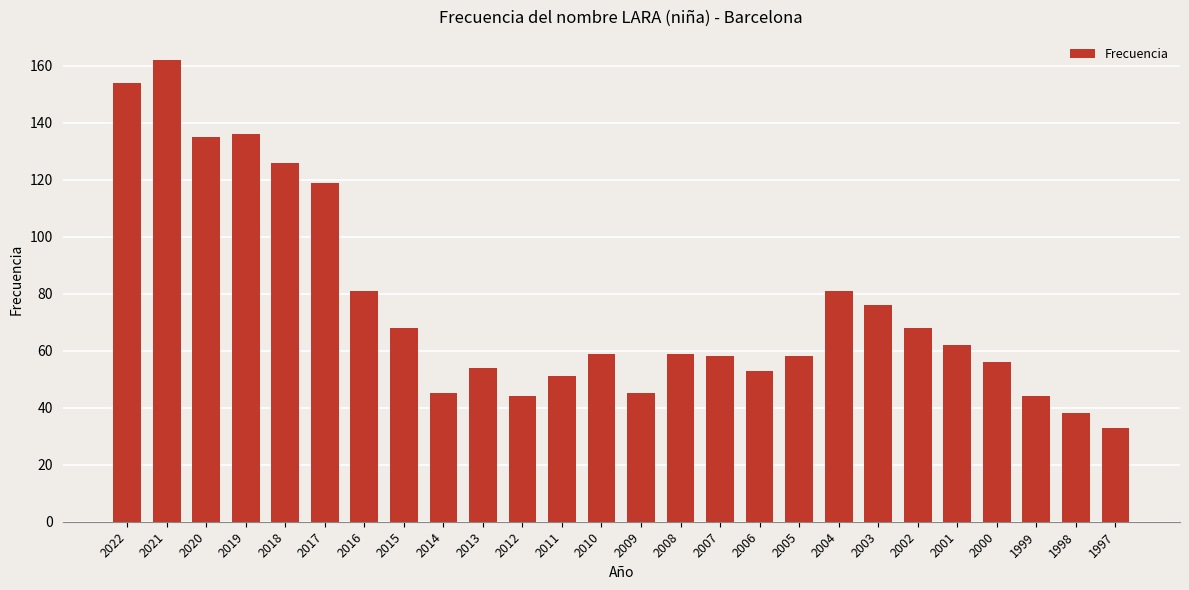

What is the sum of the values at 2004 and 1998?

119